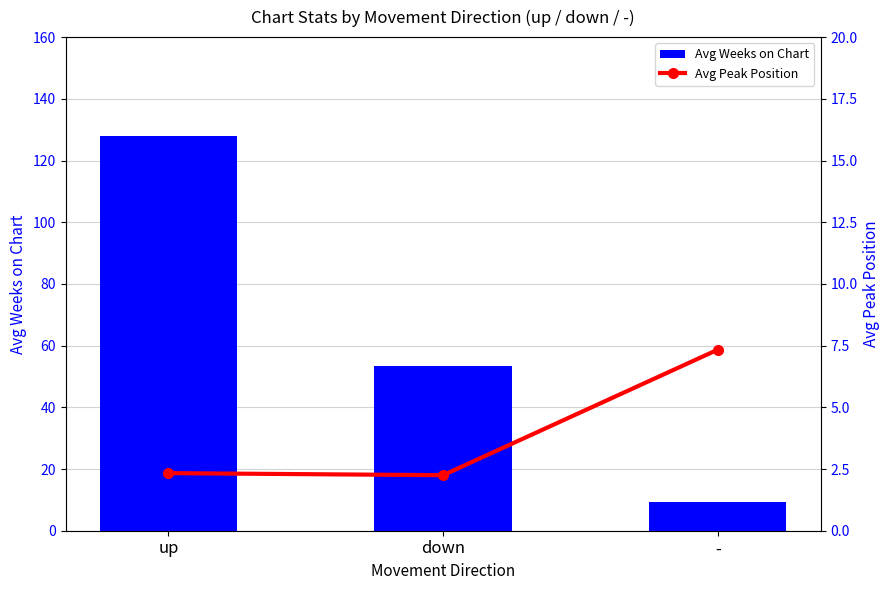

Is it true that Avg Weeks on Chart equals 87.9 at down?

False